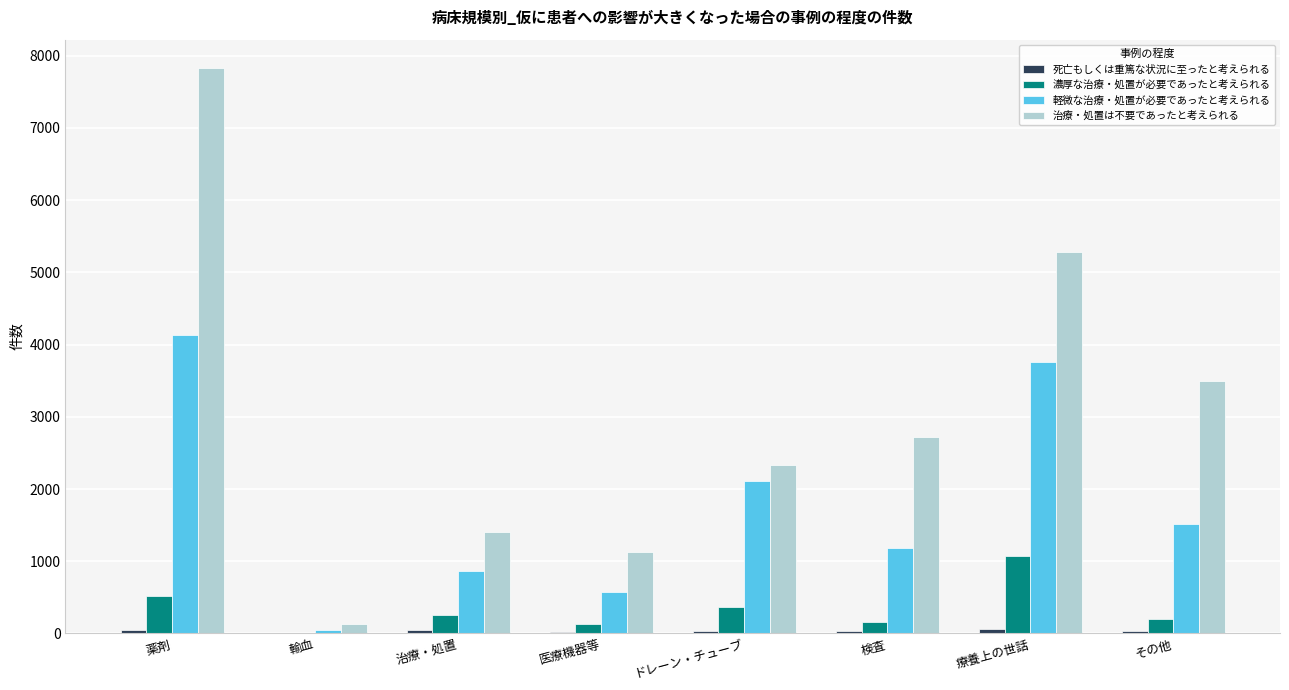

Which series changed the most between 輸血 and 療養上の世話?

治療・処置は不要であったと考えられる